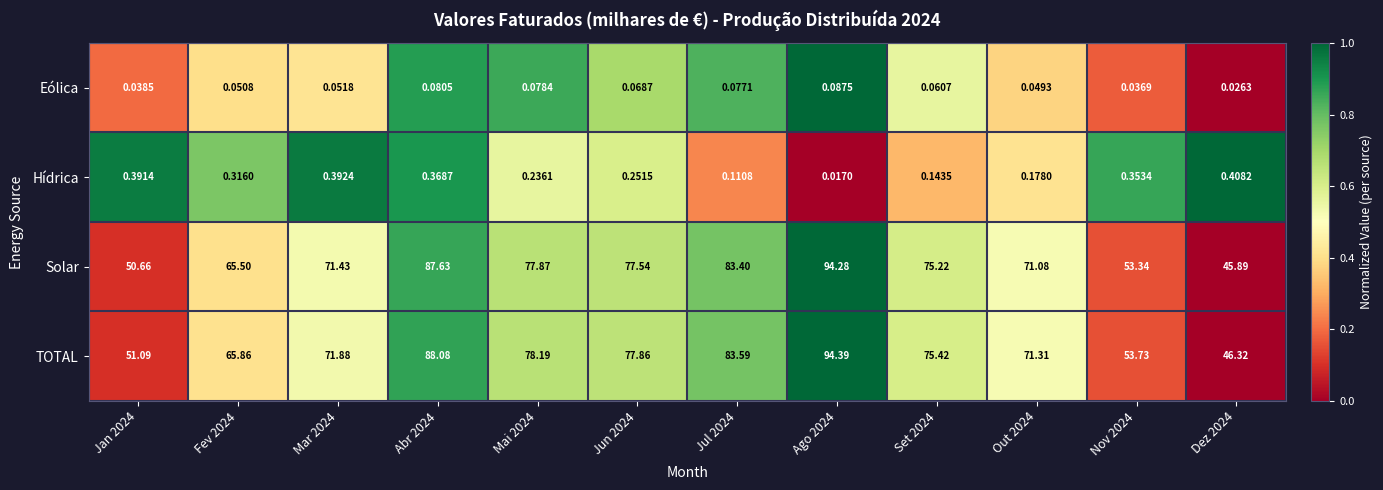

At Set 2024, list the series in order from smallest to largest.

Eólica, Hídrica, Solar, TOTAL